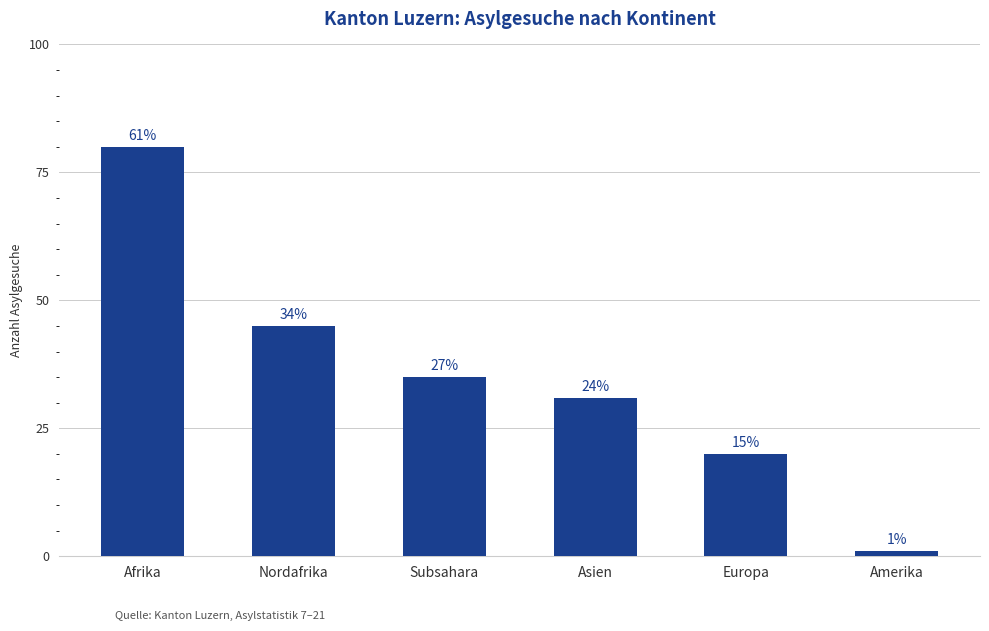

Reading left to right, list all the values displayed in this chart.

Afrika=80	Nordafrika=45	Subsahara=35	Asien=31	Europa=20	Amerika=1